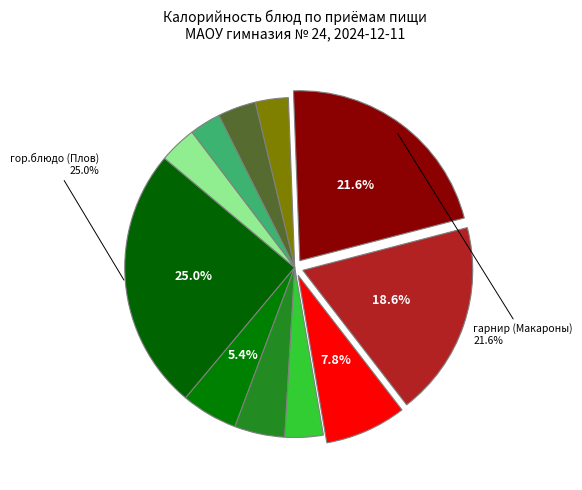

Does any single category account for the majority?

No